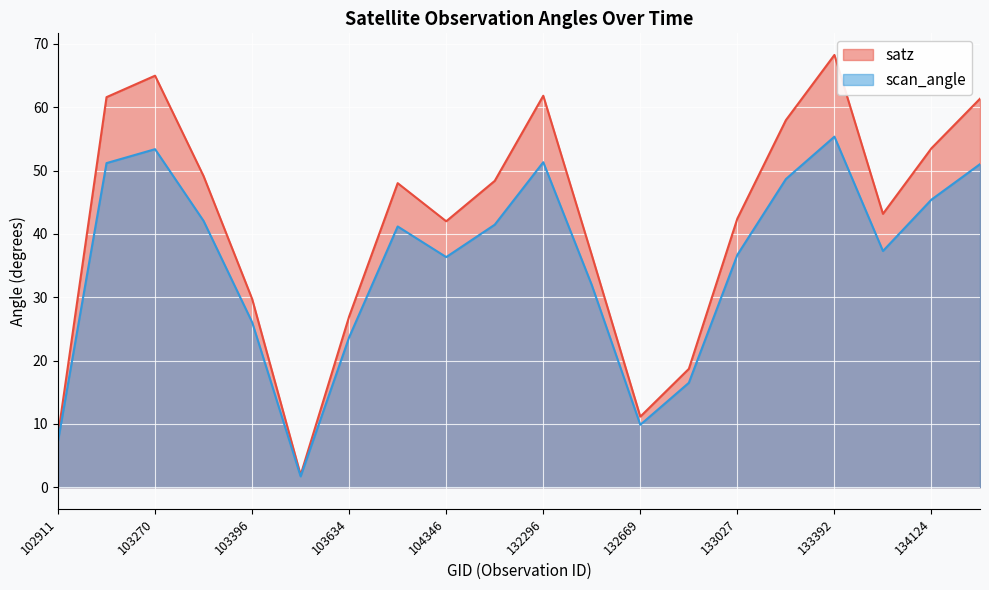

Does the chart display data point markers on the line(s)?

No